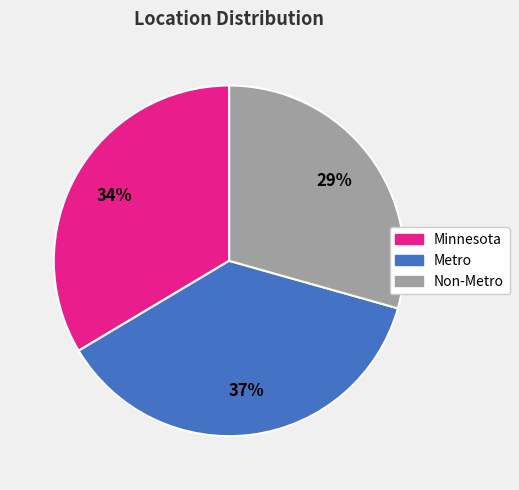

Is there a majority slice in this chart?

No